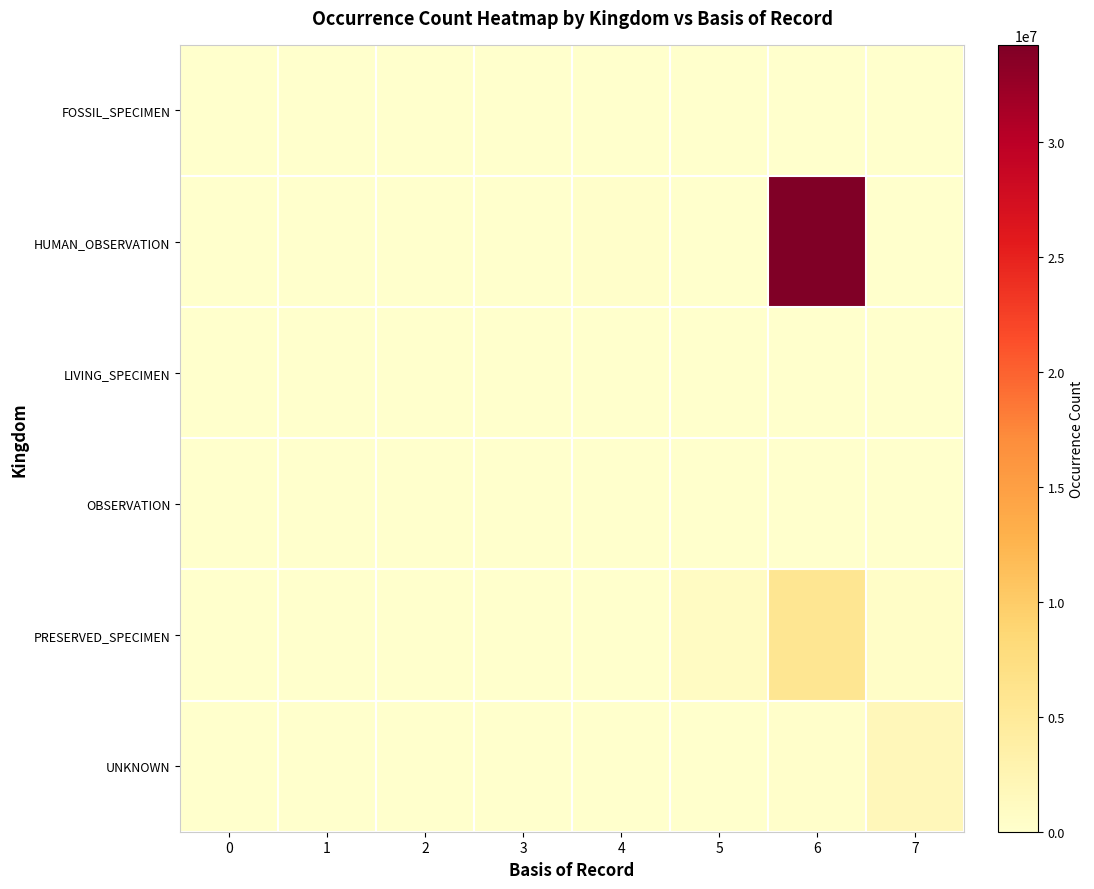

Which series has the largest range (max minus min)?

row_1